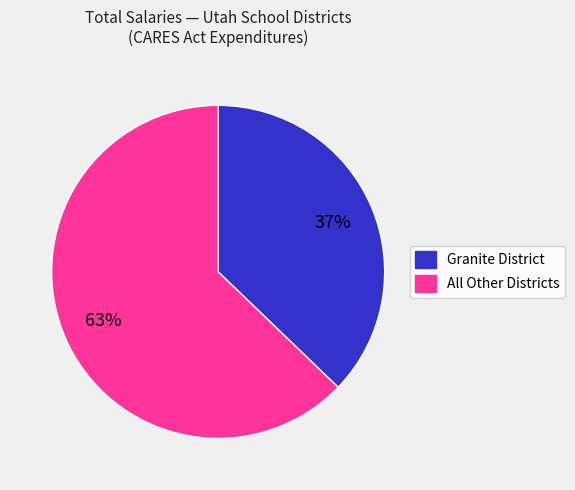

To the nearest percent, what is the difference between the largest and smallest slice percentages?

26%